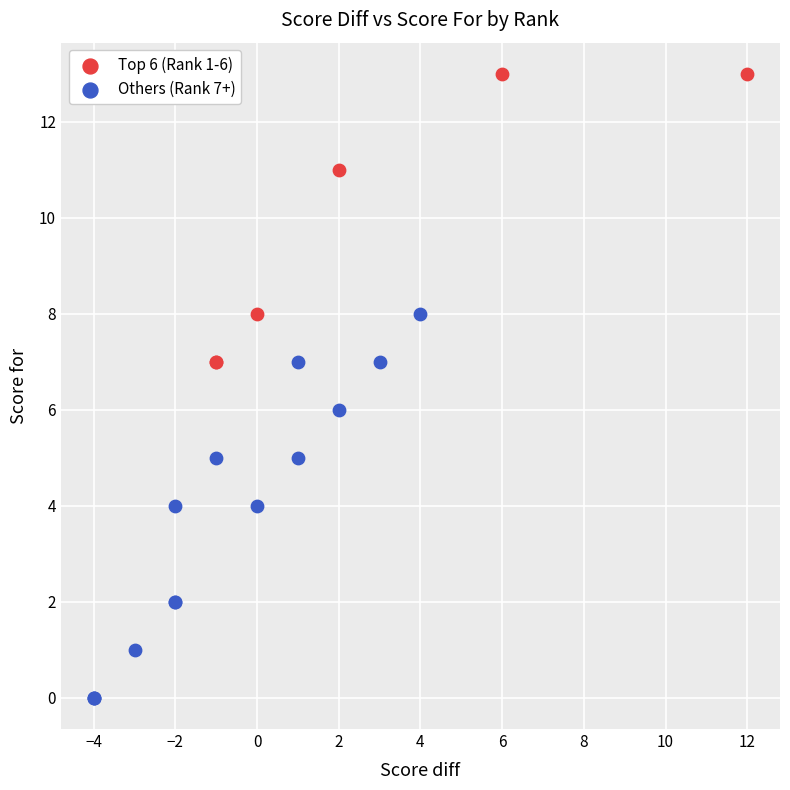

What are all the series names shown in the legend?

Top 6 (Rank 1-6), Others (Rank 7+)